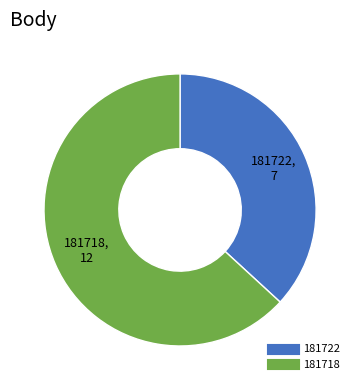

How many slices are in this pie chart?

2